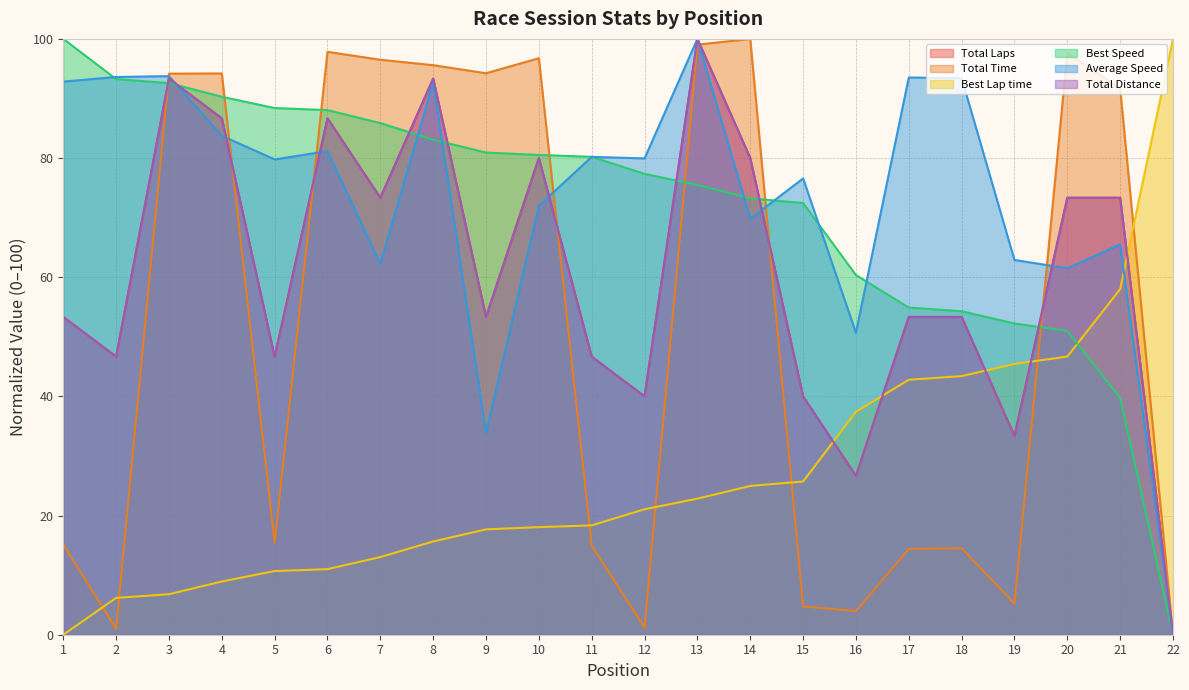

Rank the series at 7 from lowest to highest value.

Best Lap time, Average Speed, Total Laps, Total Distance, Best Speed, Total Time